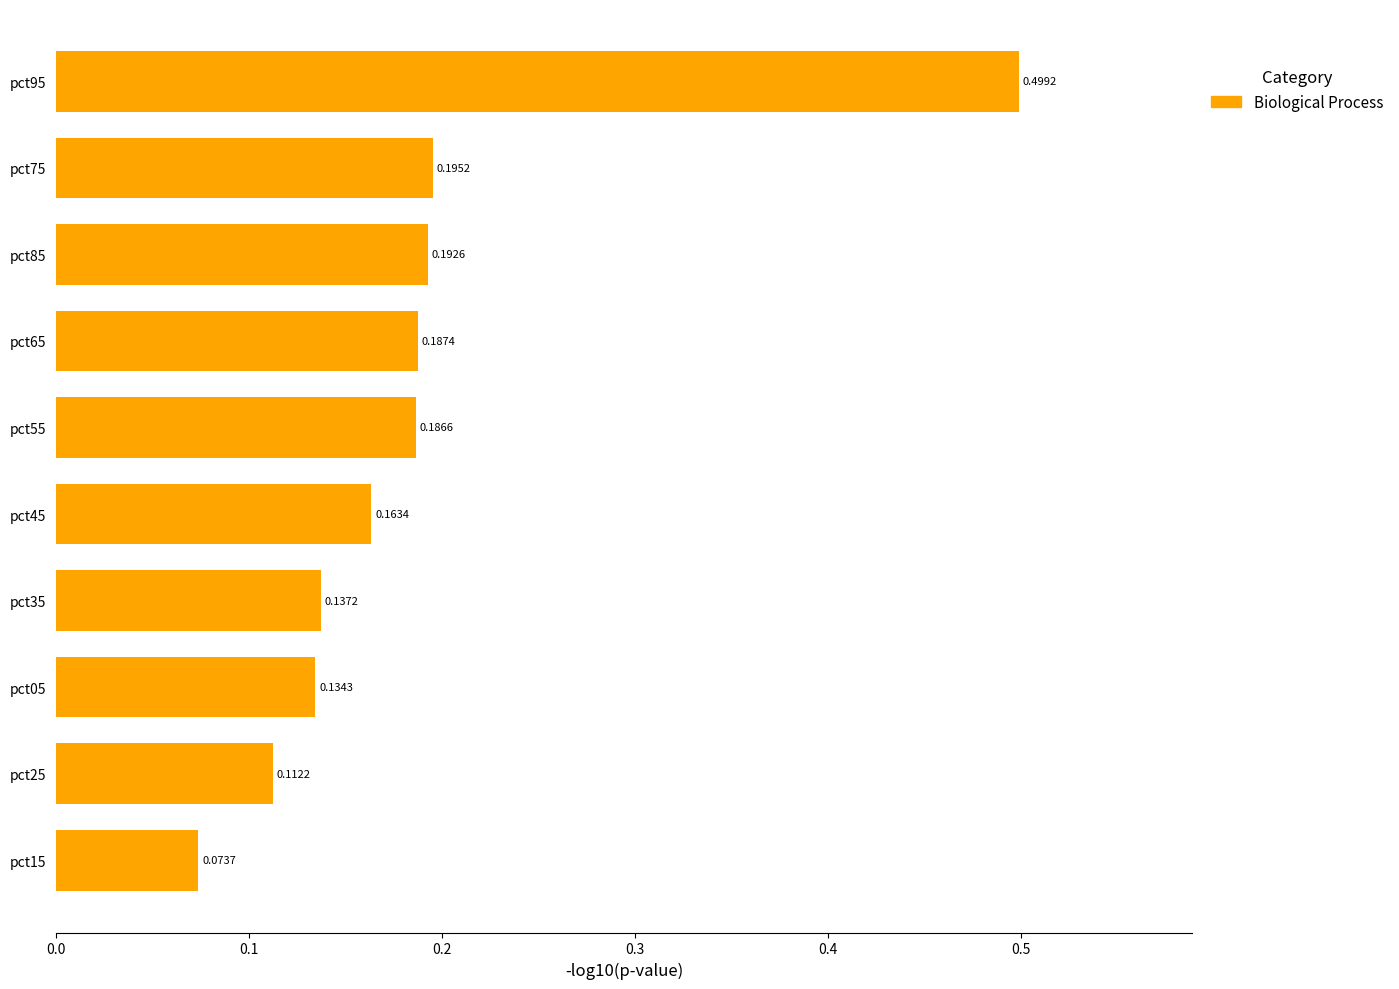

At which label is the value closest to 0?

pct15